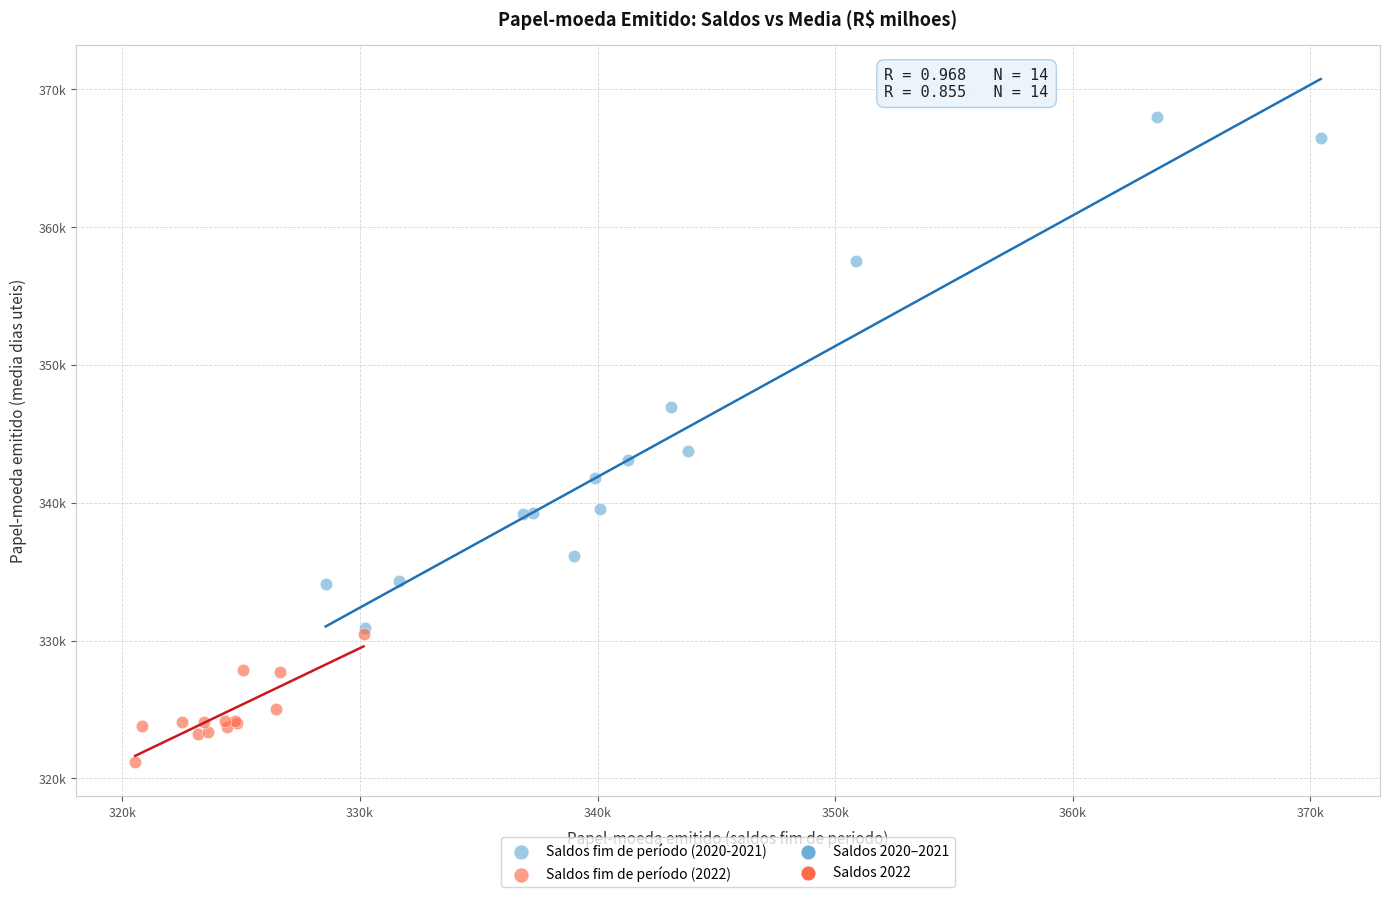

Which series contains the highest Y value?

Saldos fim de período (2020-2021)